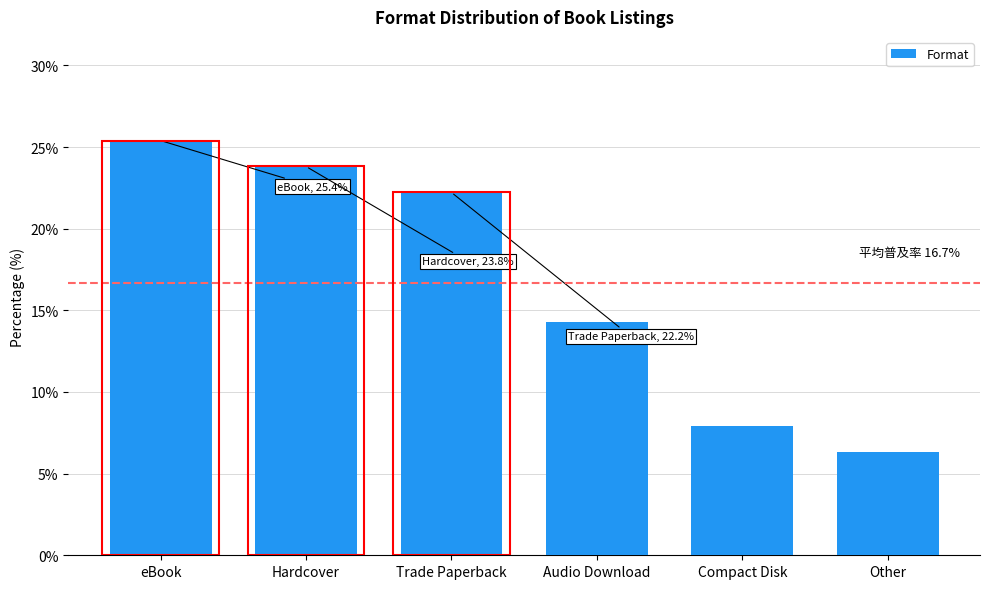

Rank the categories by value from highest to lowest.

eBook, Hardcover, Trade Paperback, Audio Download, Compact Disk, Other